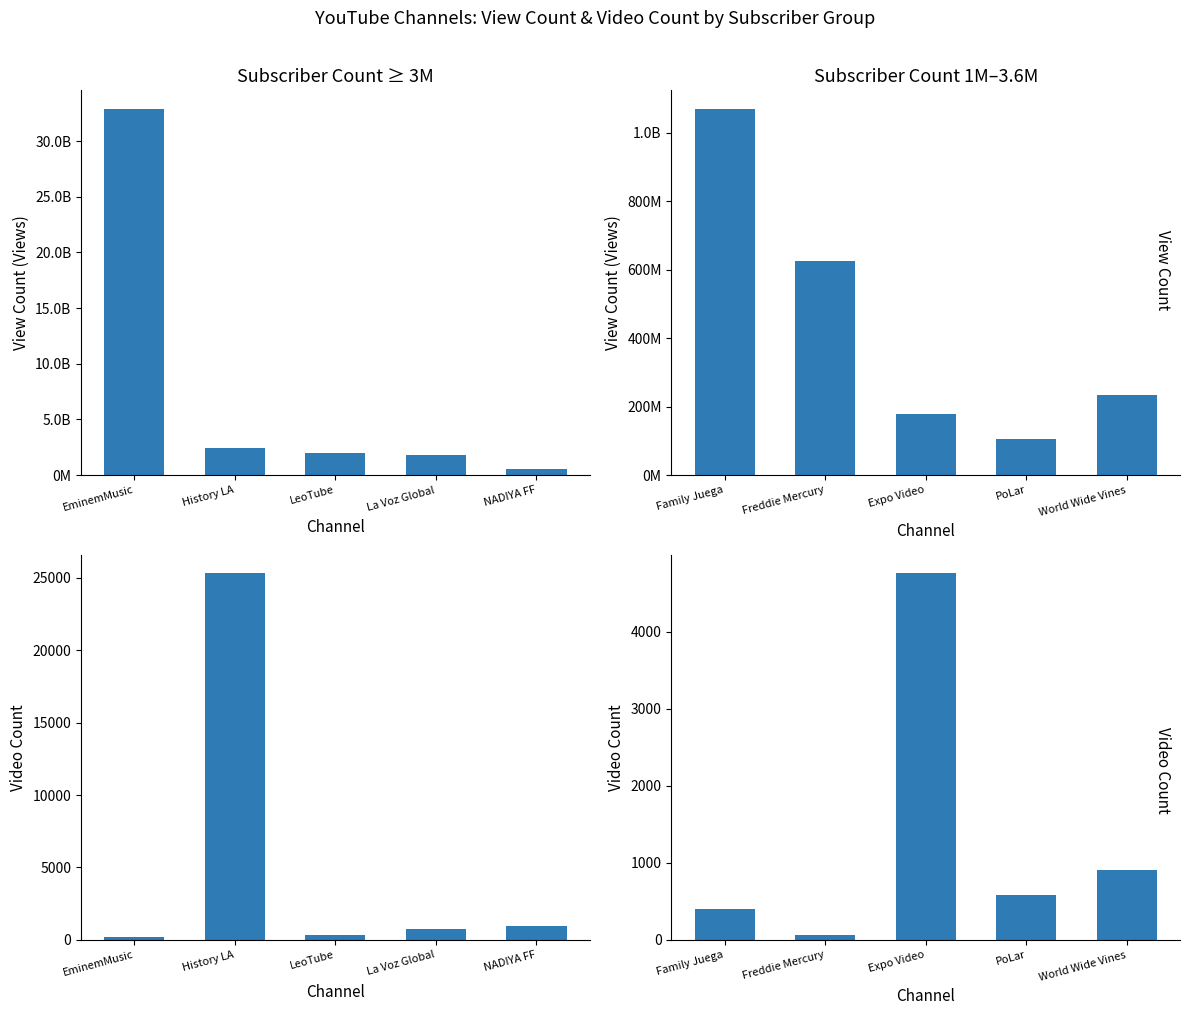

What are all the series names shown in the legend?

View Count, Video Count